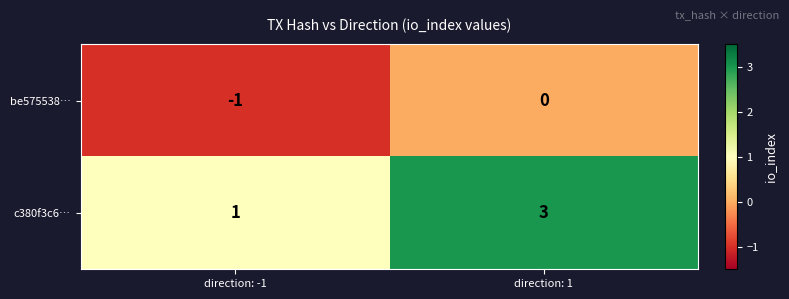

At which label is be575538… closest to 0?

direction: 1